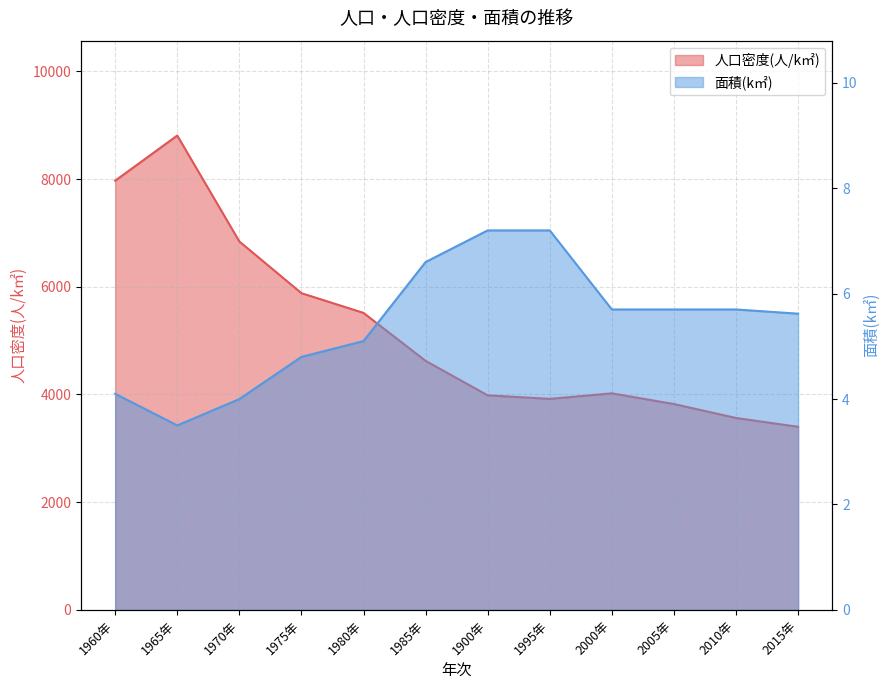

What is the difference between the maximum and minimum values in the 人口密度(人/k㎡) series?

5407.7